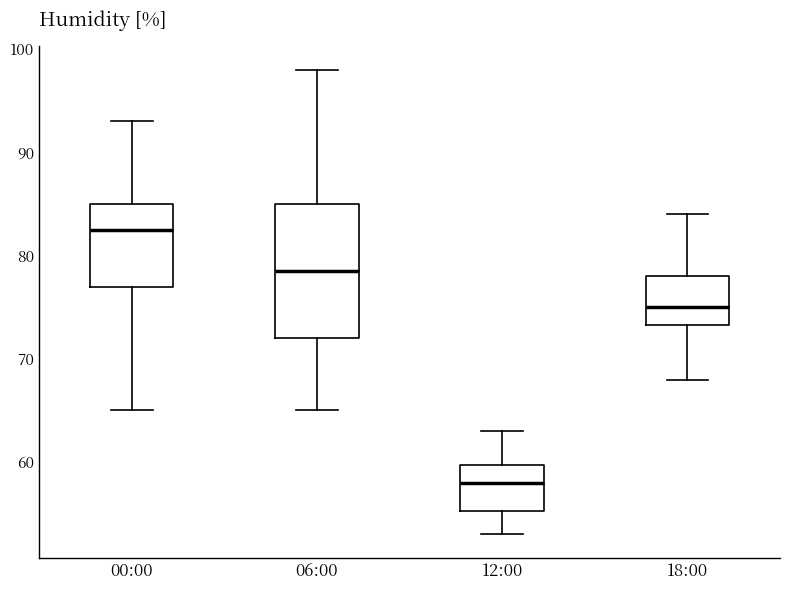

Comparing the boxes themselves (not the whiskers), which one is the tallest?

06:00